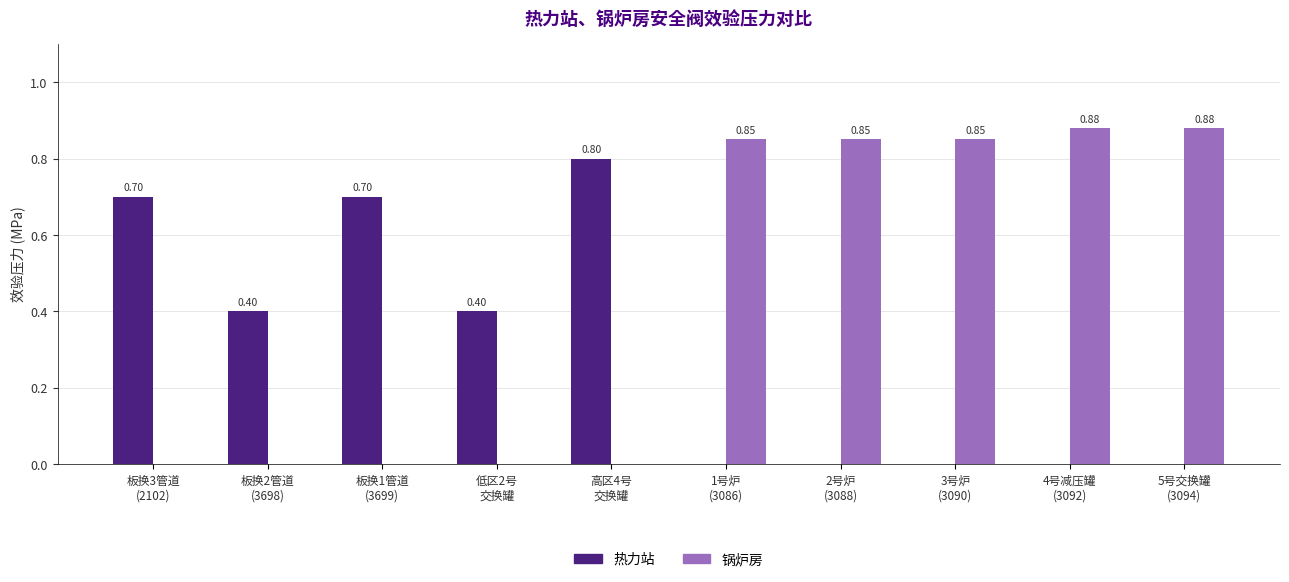

Which series has the largest total across all categories?

锅炉房